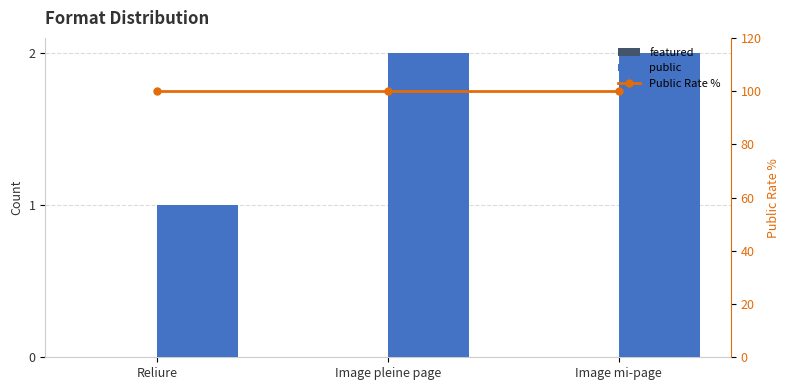

At how many categories does at least one series exceed 8?

3